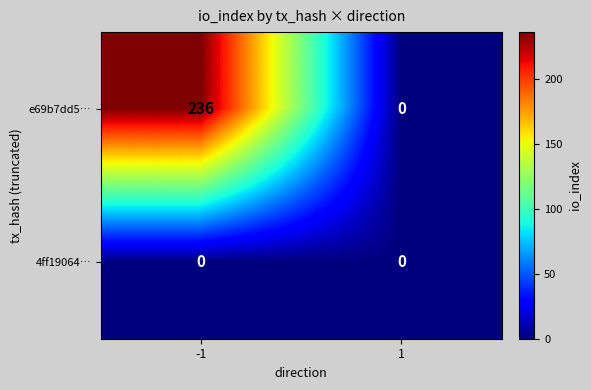

What is the sum of the e69b7dd5… values at -1 and 1?

236